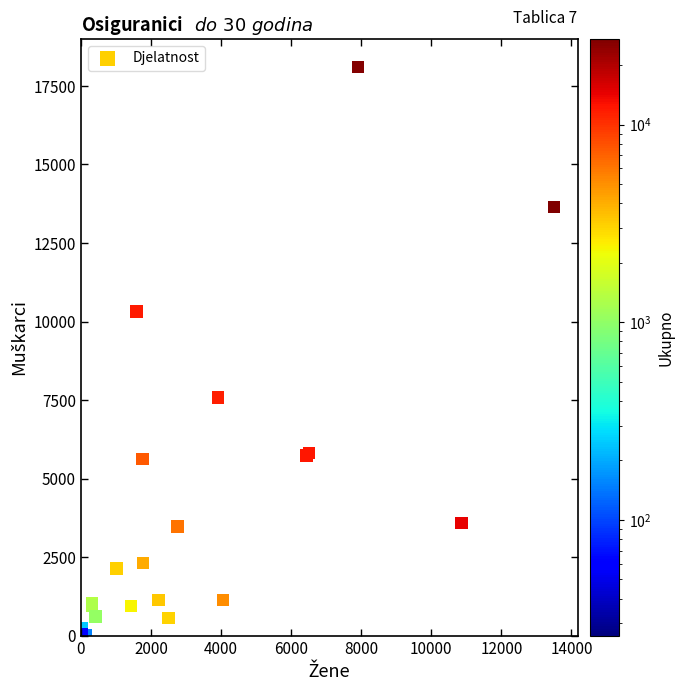

What Y value in the scatter plot is closest to 9054?

10321